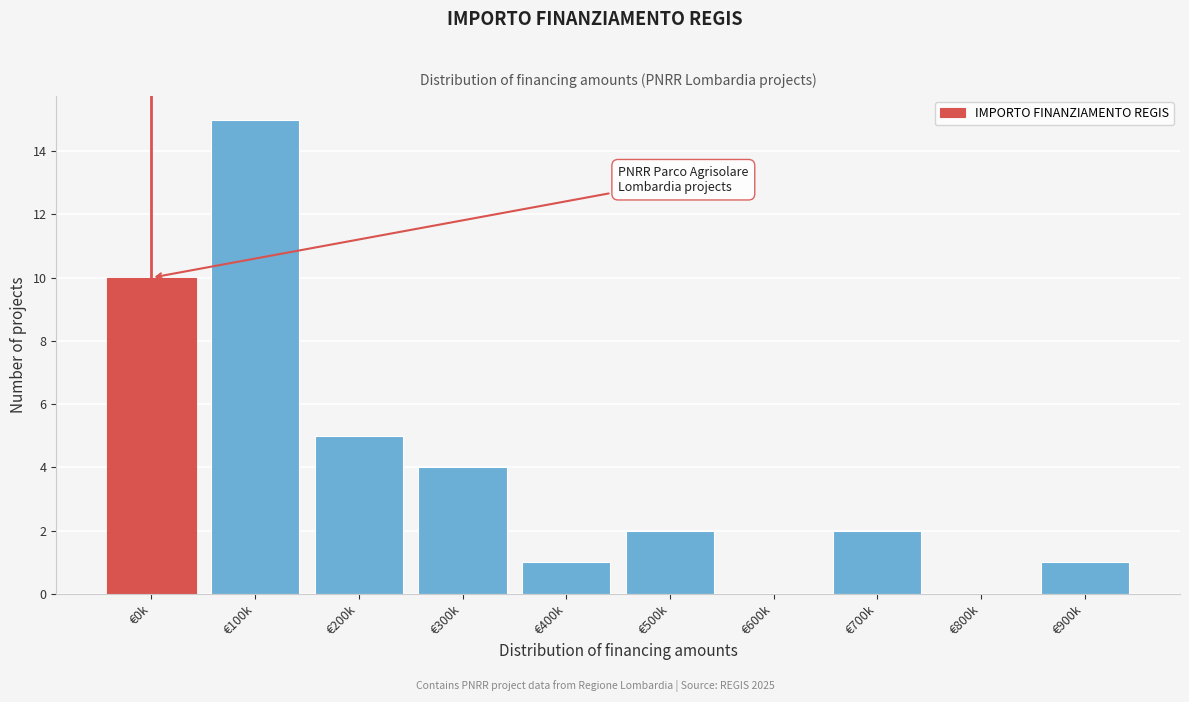

Reading right to left, what are all the values shown in this chart?

€900k=1	€800k=0	€700k=2	€600k=0	€500k=2	€400k=1	€300k=4	€200k=5	€100k=15	€0k=10